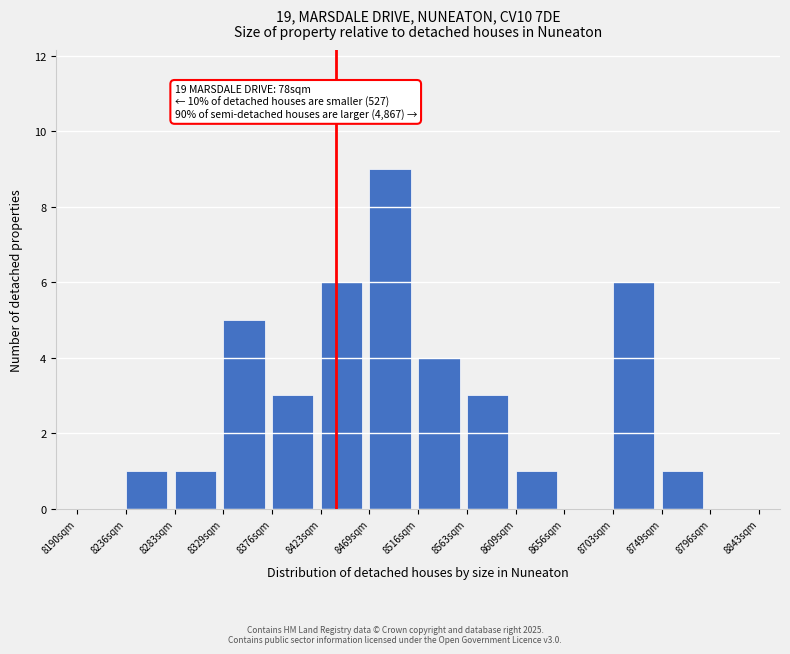

Which range on the x-axis has the tallest bar?

8470 to 8515